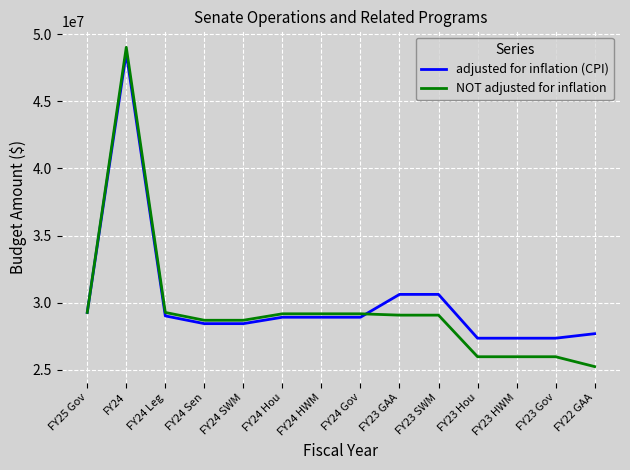

What value does the adjusted for inflation (CPI) series have at FY23 GAA, to the nearest 100?

30613300